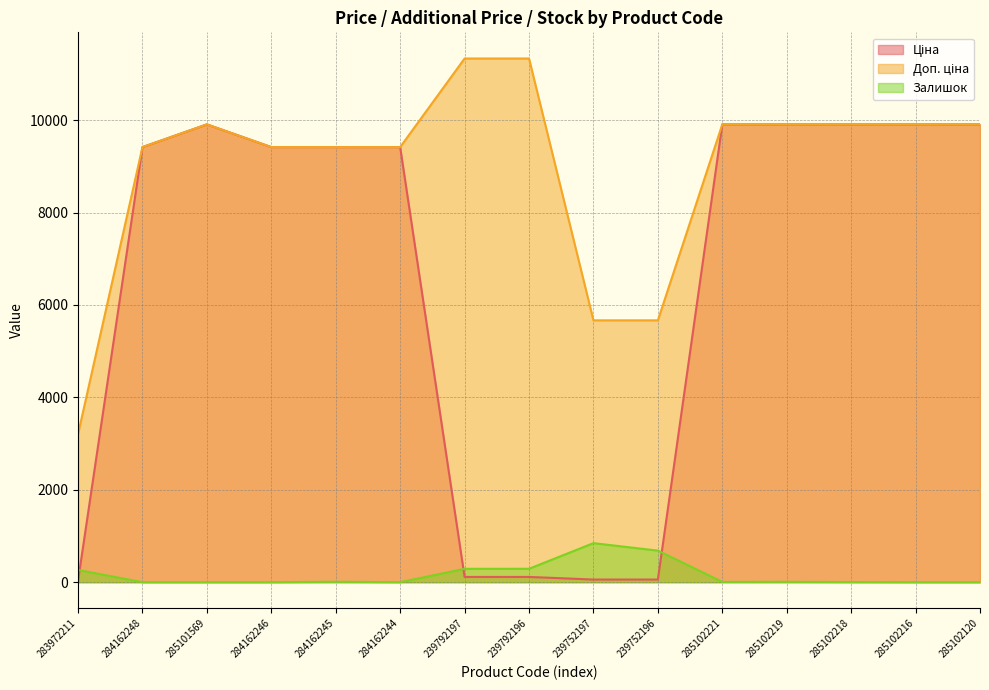

Reading right to left, extract all data points from this chart.

Ціна: 285102120=9908.5	285102216=9908.5	285102218=9908.5	285102219=9908.5	285102221=9908.5	239752196=56.7	239752197=56.7	239792196=113.3	239792197=113.3	284162244=9416.9	284162245=9416.9	284162246=9416.9	285101569=9908.5	284162248=9416.9	283972211=32.0
Доп. ціна: 285102120=9908.5	285102216=9908.5	285102218=9908.5	285102219=9908.5	285102221=9908.5	239752196=5667.0	239752197=5667.0	239792196=11334.0	239792197=11334.0	284162244=9416.9	284162245=9416.9	284162246=9416.9	285101569=9908.5	284162248=9416.9	283972211=3205.0
Залишок: 285102120=0.0	285102216=0.0	285102218=3.0	285102219=7.0	285102221=6.0	239752196=683.0	239752197=845.0	239792196=290.0	239792197=289.0	284162244=0.0	284162245=9.0	284162246=0.0	285101569=0.0	284162248=0.0	283972211=264.0